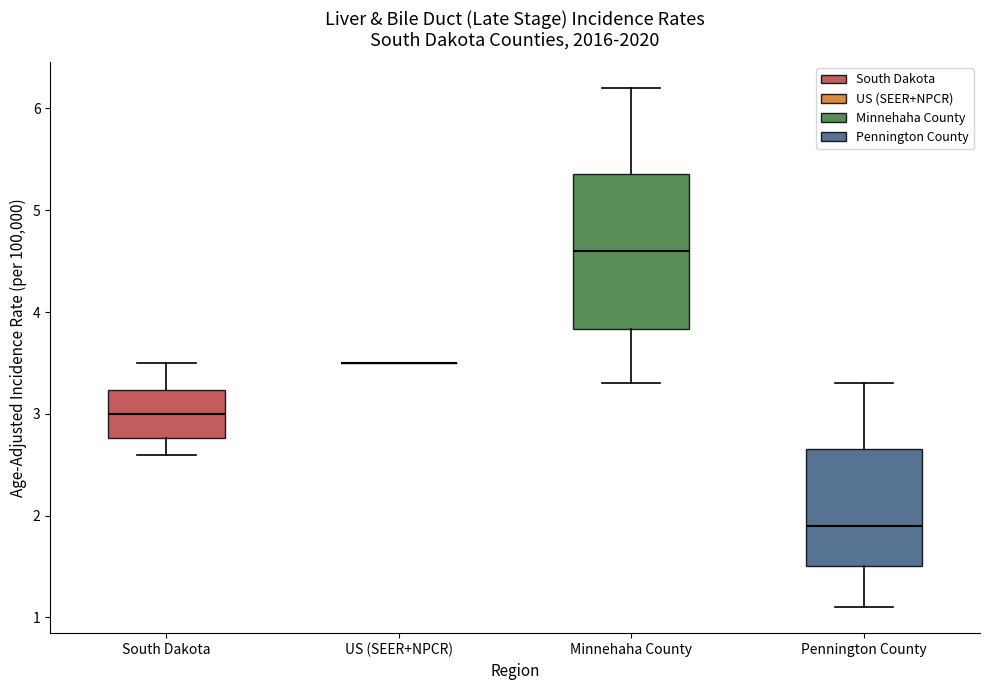

Reading left to right, read every box against the y-axis: the position of its median line, the range the box covers, and the ends of its whiskers. The values are not printed on the chart, so give them approximately, as read against the axis.

South Dakota: median 3.0, box 2.8 to 3.2, whiskers 2.6 to 3.5
US (SEER+NPCR): box collapsed to a line at 3.5, whiskers 3.5 to 3.5
Minnehaha County: median 4.6, box 3.8 to 5.4, whiskers 3.3 to 6.2
Pennington County: median 1.9, box 1.5 to 2.7, whiskers 1.1 to 3.3